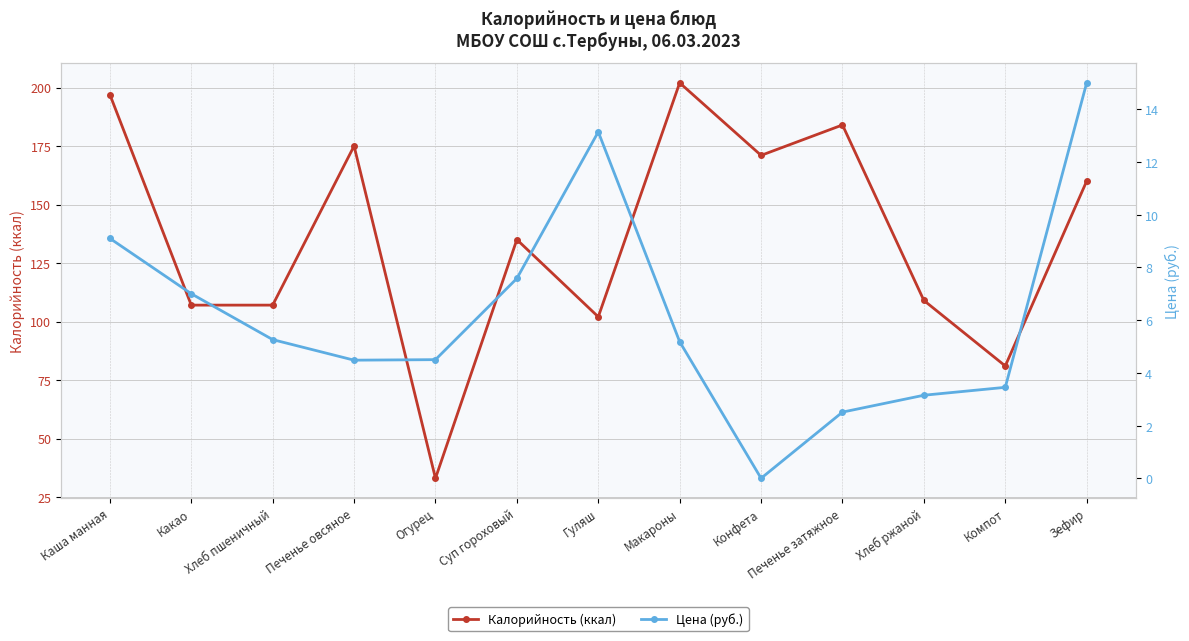

Where is Калорийность (ккал) nearest to the value 117?

Хлеб ржаной